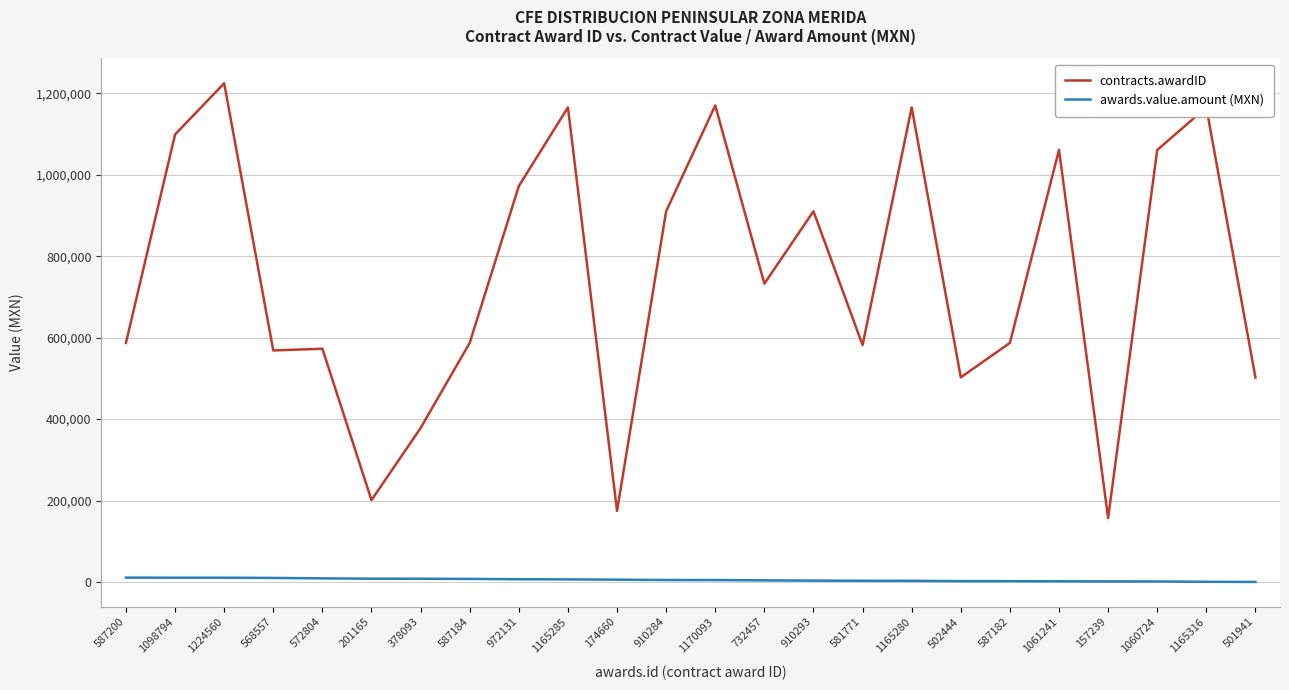

What is the minimum value for contracts.awardID?

157239.0